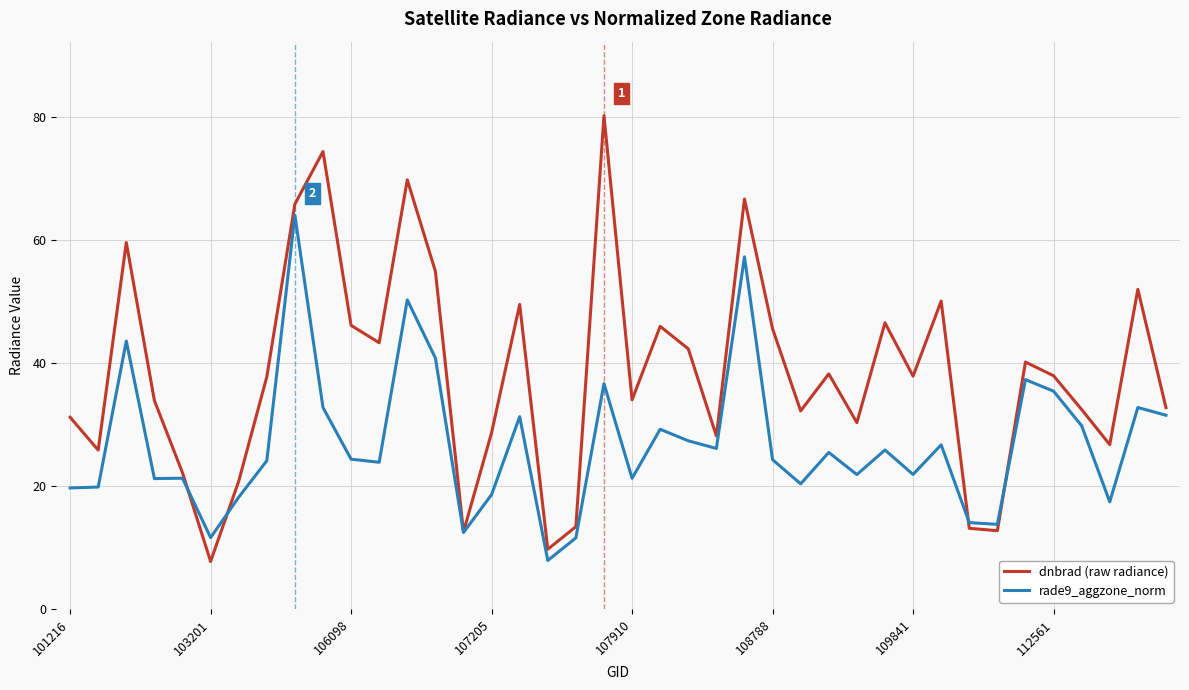

Which series has the largest range (max minus min)?

dnbrad (raw radiance)